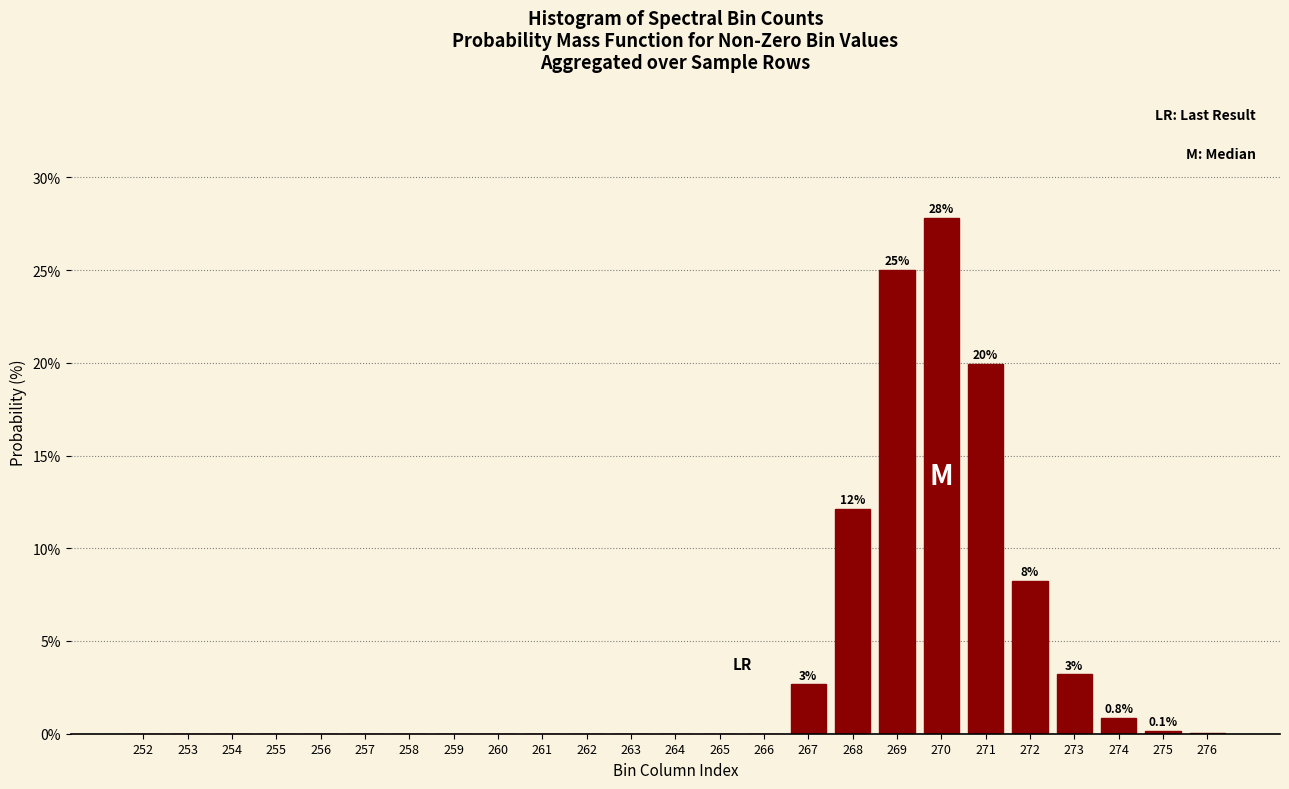

The value at 266 is 0.0. True or false?

True